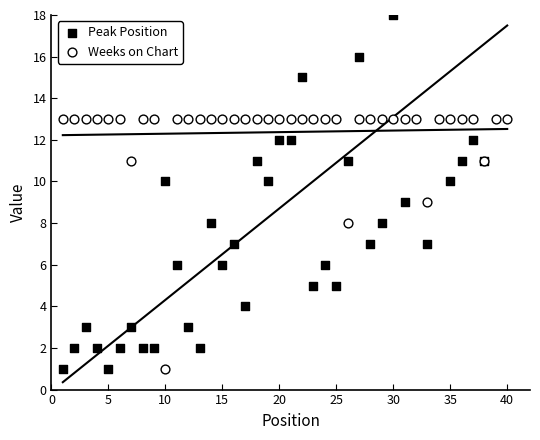

Which series has the largest total across all categories?

Weeks on Chart